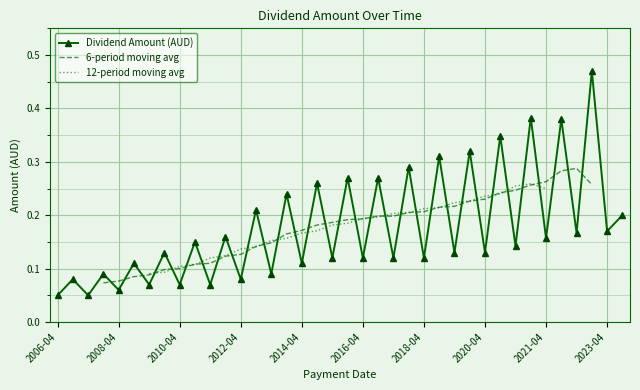

How many values are between 0 and 1?

38